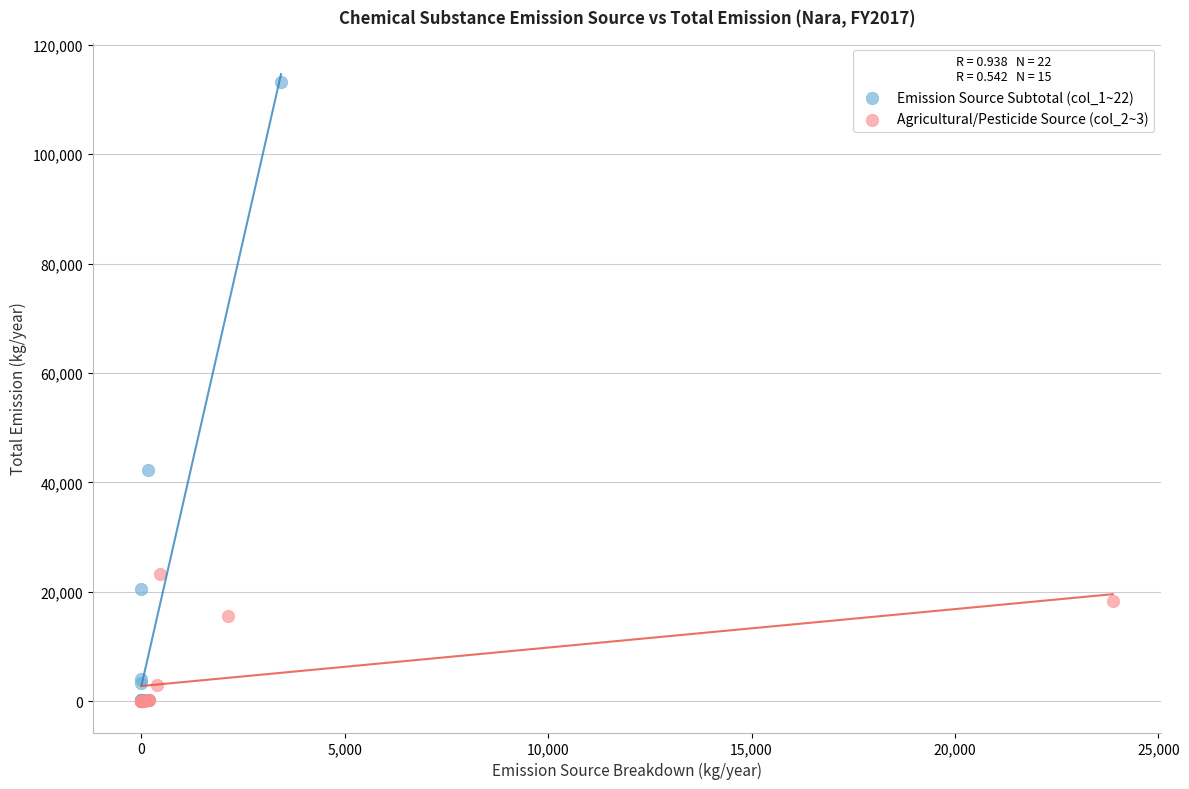

Which series has the largest Y range (max minus min)?

Emission Source Subtotal (col_1~22)